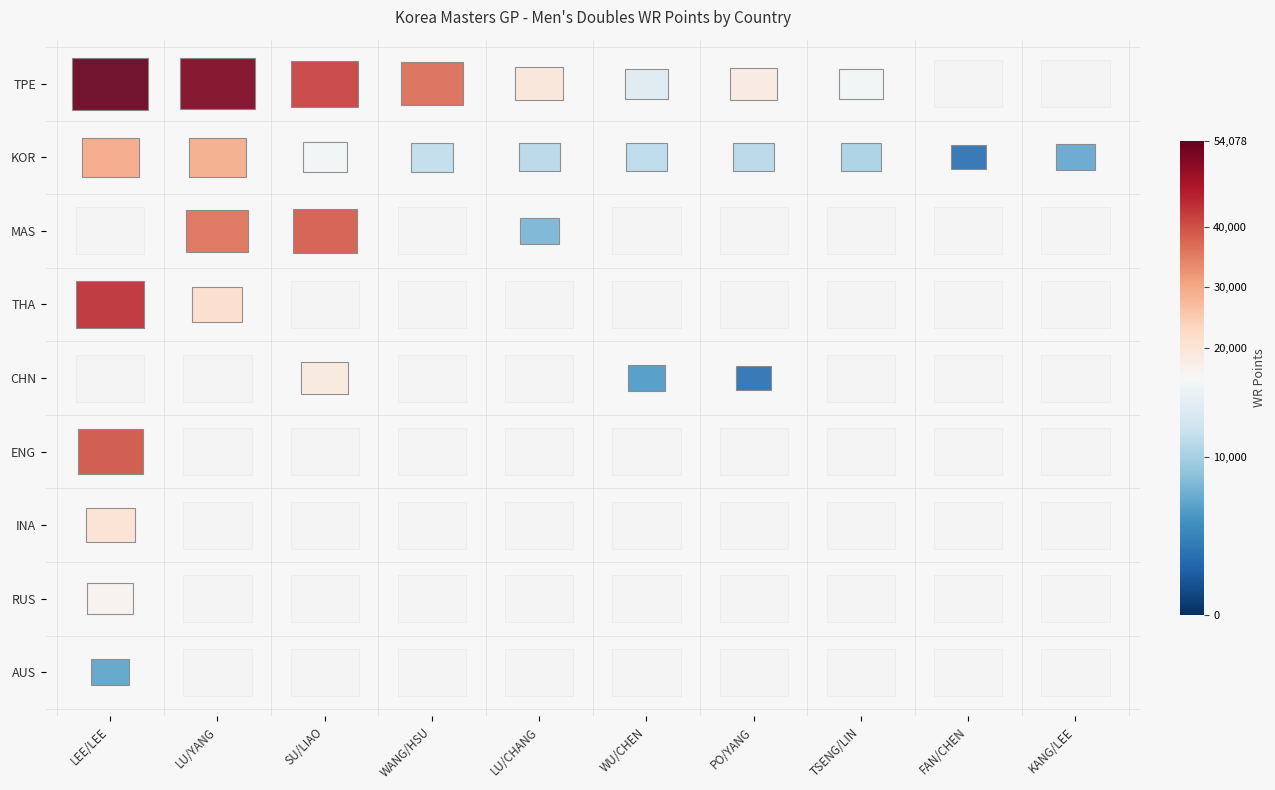

At LU/YANG, list the series in order from smallest to largest.

CHN, ENG, INA, RUS, AUS, THA, KOR, MAS, TPE